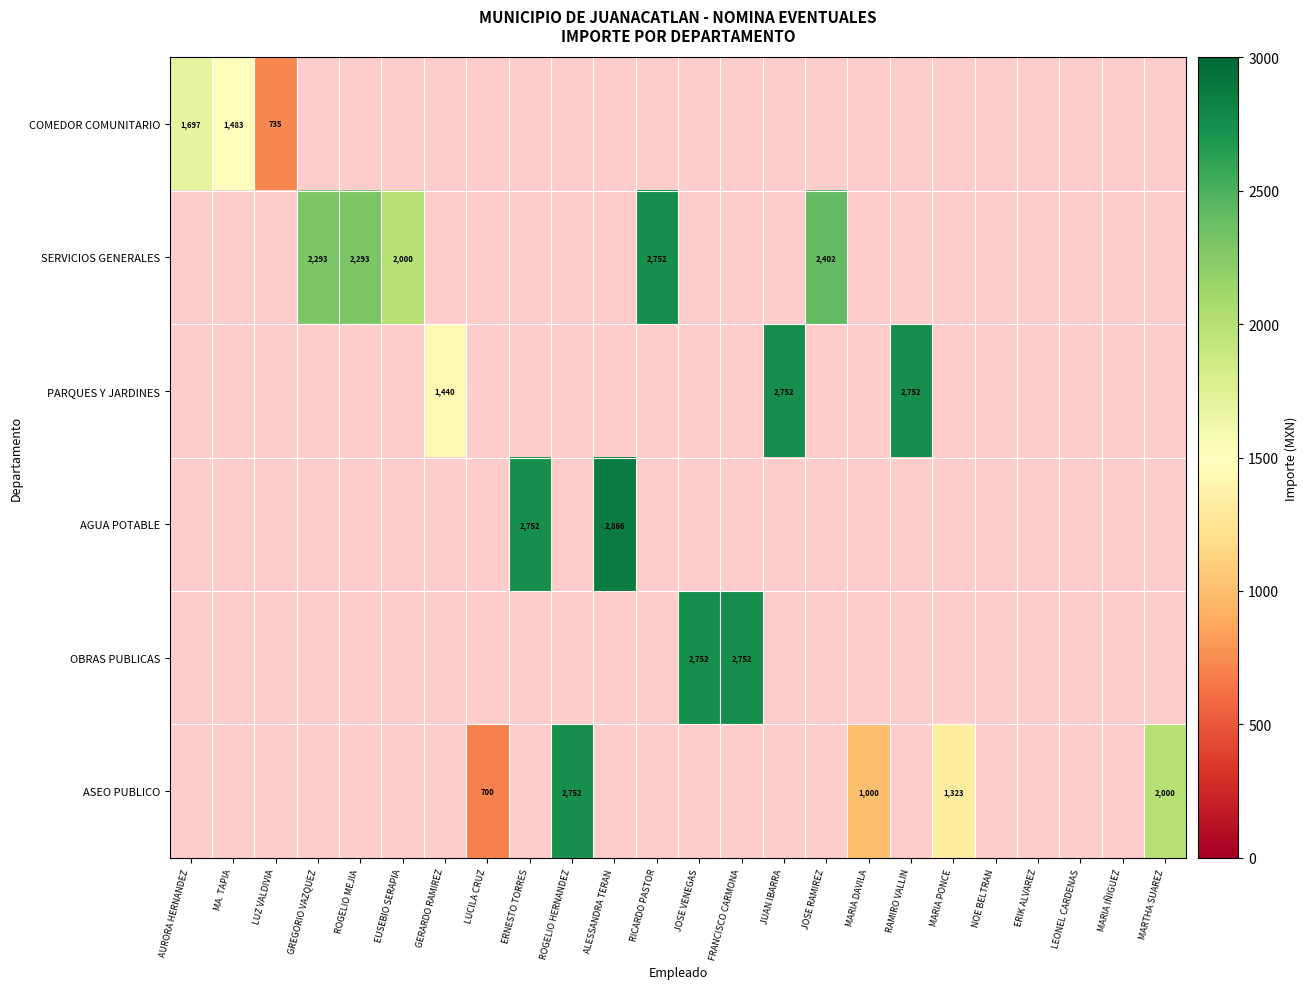

True or false: SERVICIOS GENERALES has a value of 2981 at ROGELIO MEJIA.

False